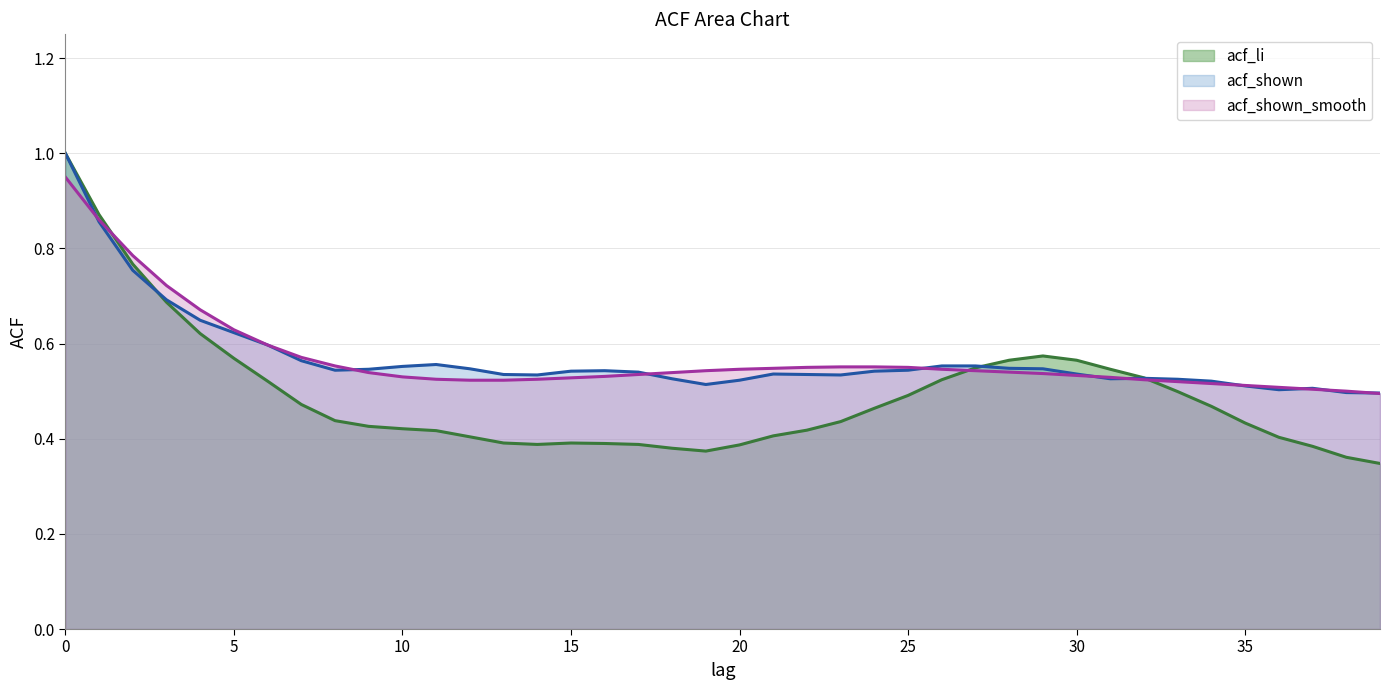

At which category does the chart reach its minimum across all series?

39